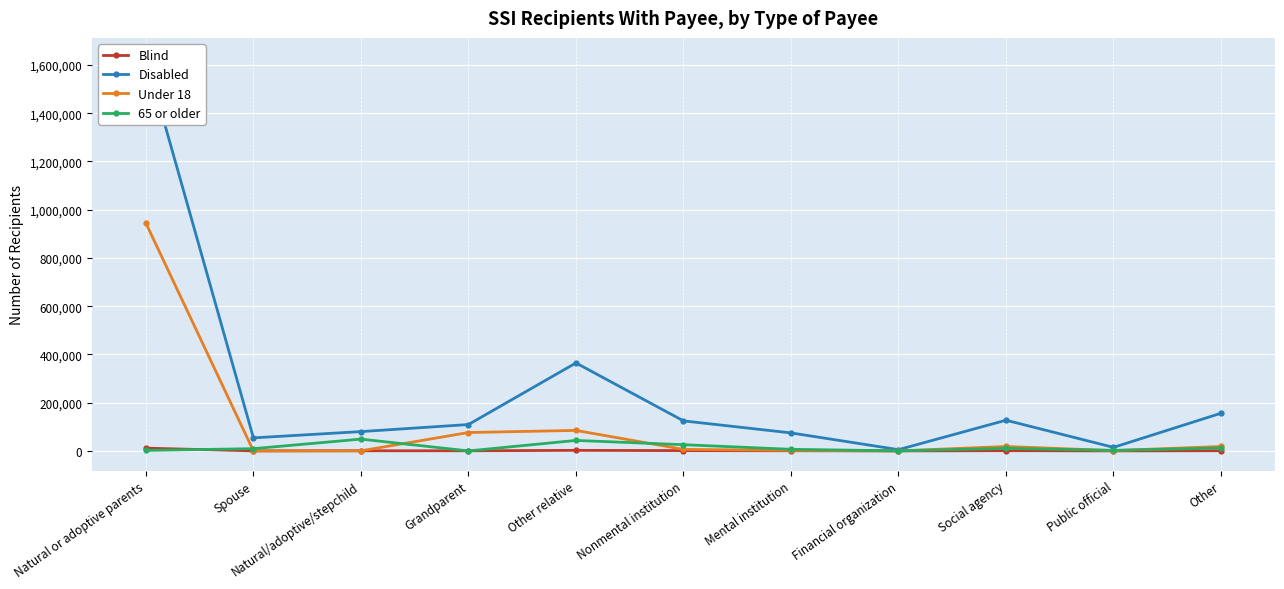

What is the label of the 2nd point from the right?

Public official